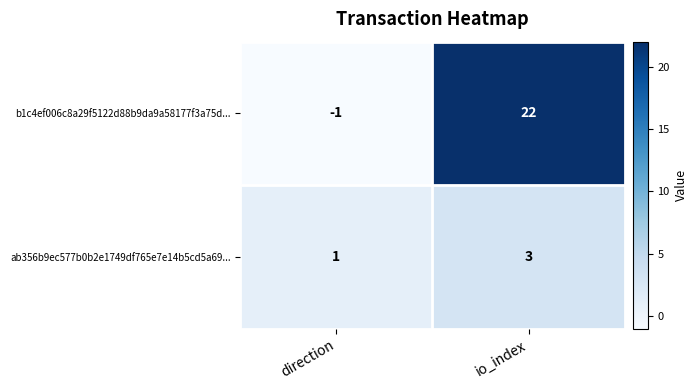

Which series changed the most between direction and io_index?

b1c4ef006c8a29f5122d88b9da9a58177f3a75d...